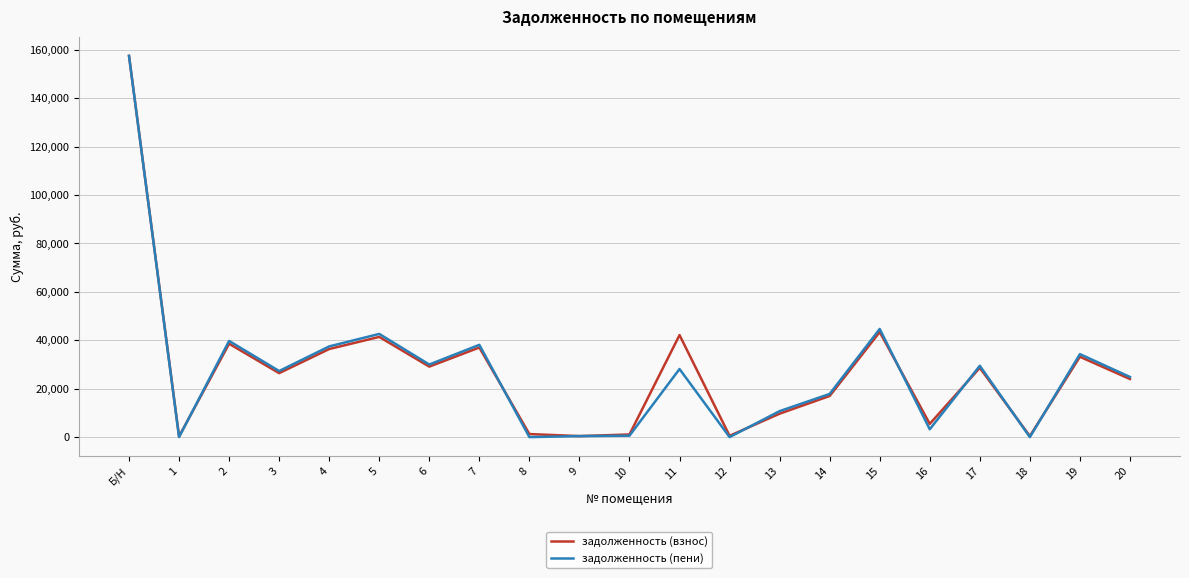

What is the approximate value of задолженность (пени) at 15?

44679.5